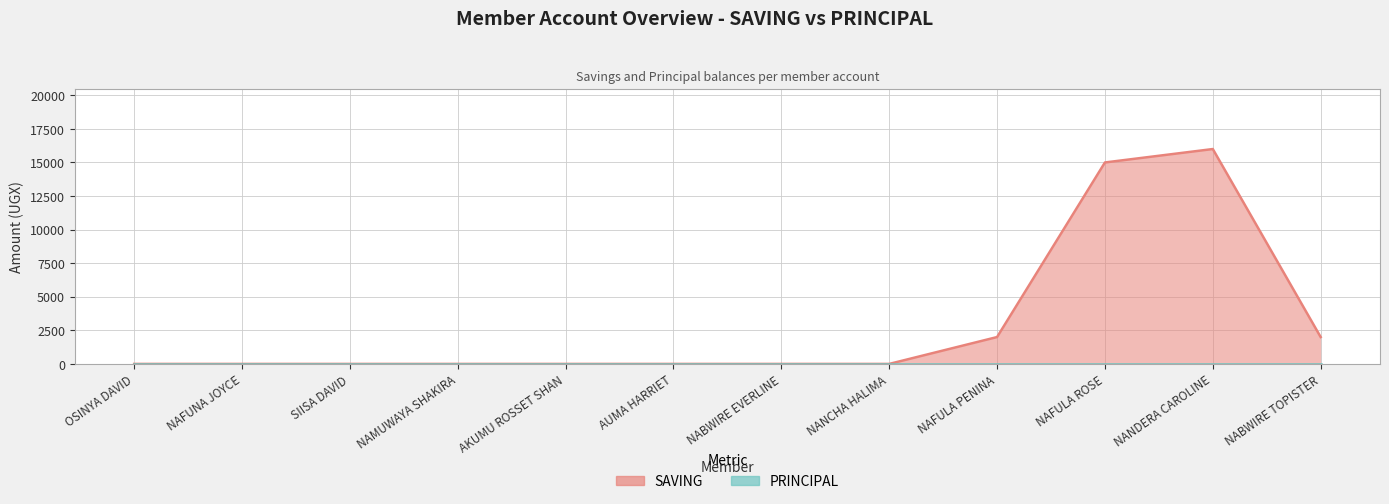

True or false: the data shows 0 at NAMUWAYA SHAKIRA.

True